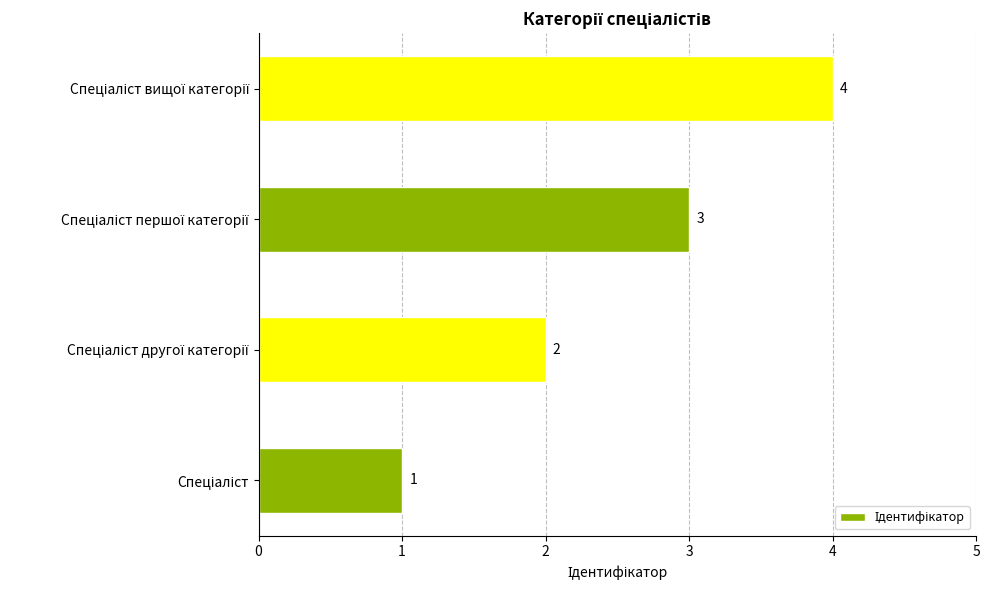

What is the maximum value shown in the chart?

4